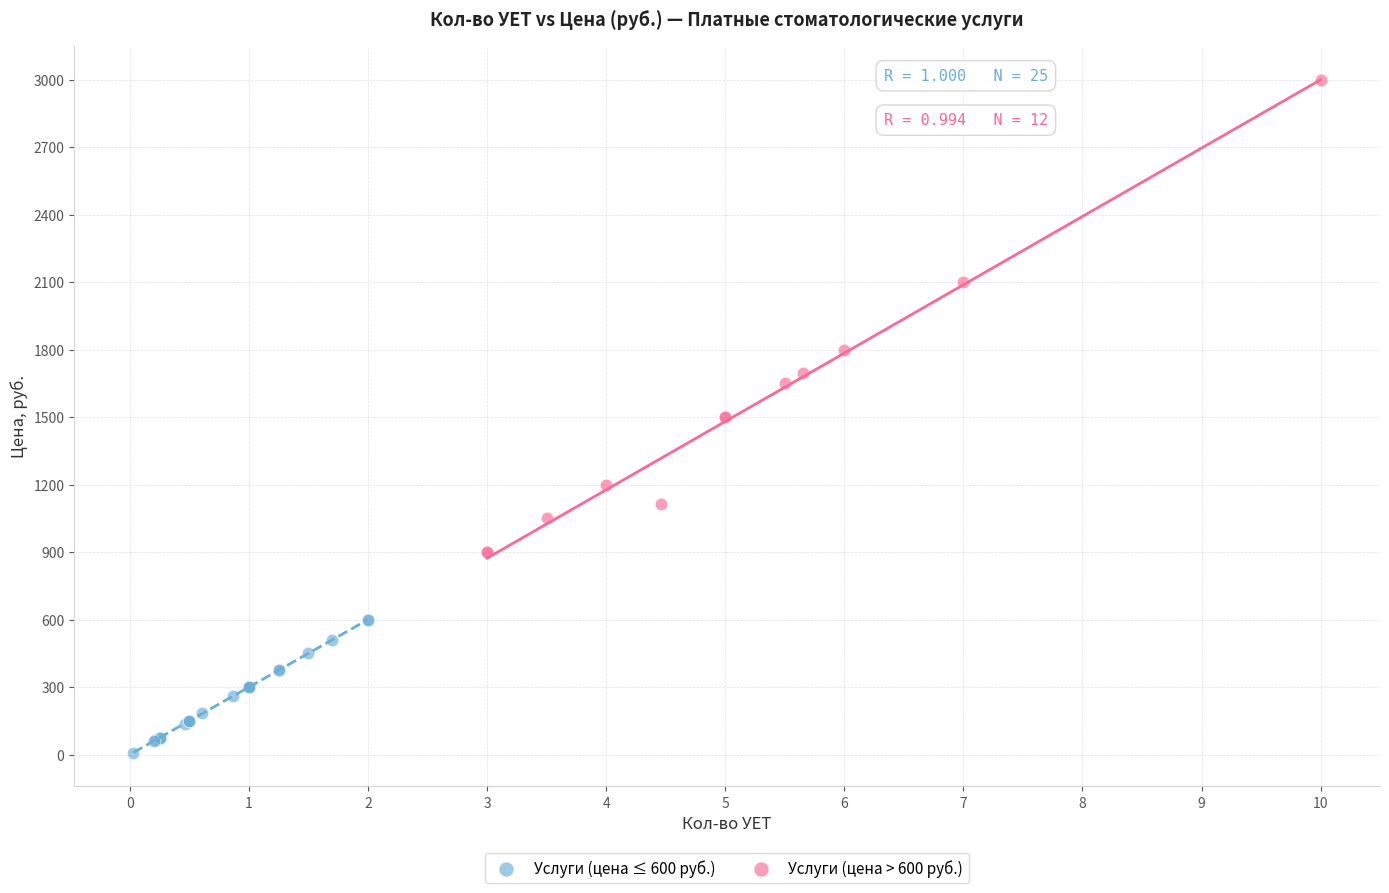

Which series contains the highest Y value?

Услуги (цена > 600 руб.)